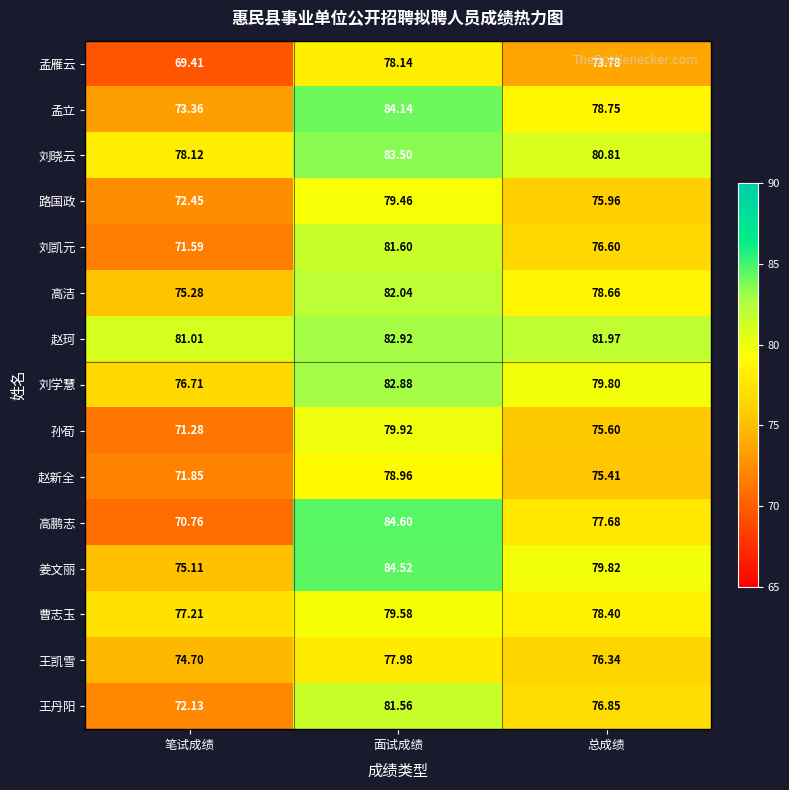

Which series has the largest range (max minus min)?

高鹏志